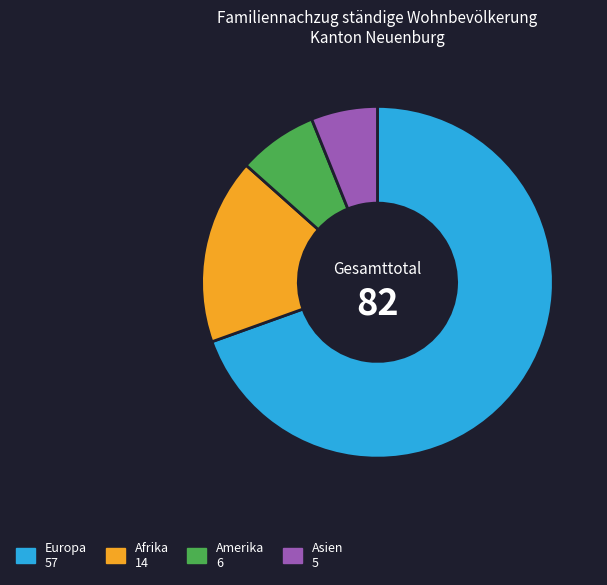

Which category accounts for the majority?

Europa 57